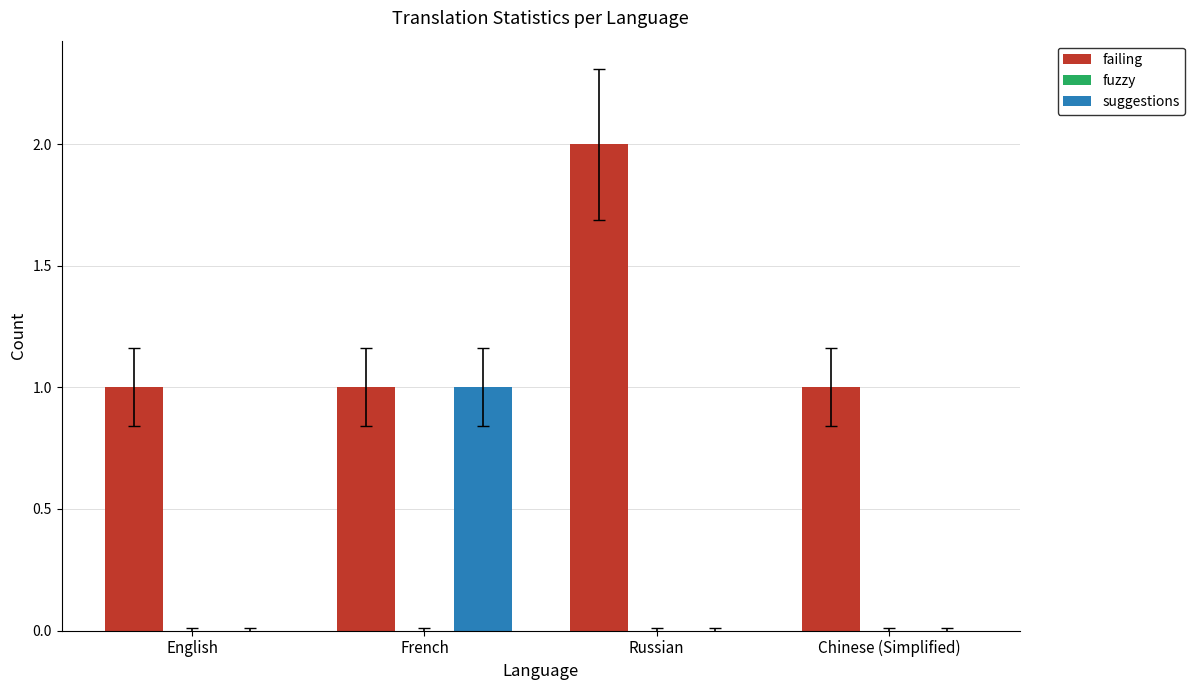

Is the value of suggestions at French greater than the value of failing at Russian?

No